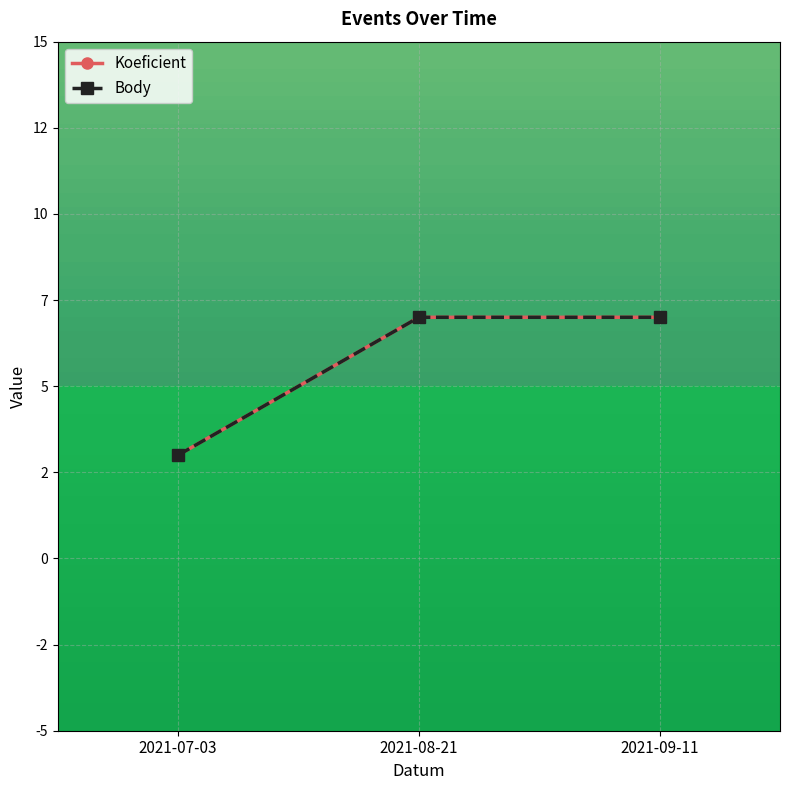

At which category does the chart reach its minimum across all series?

2021-07-03